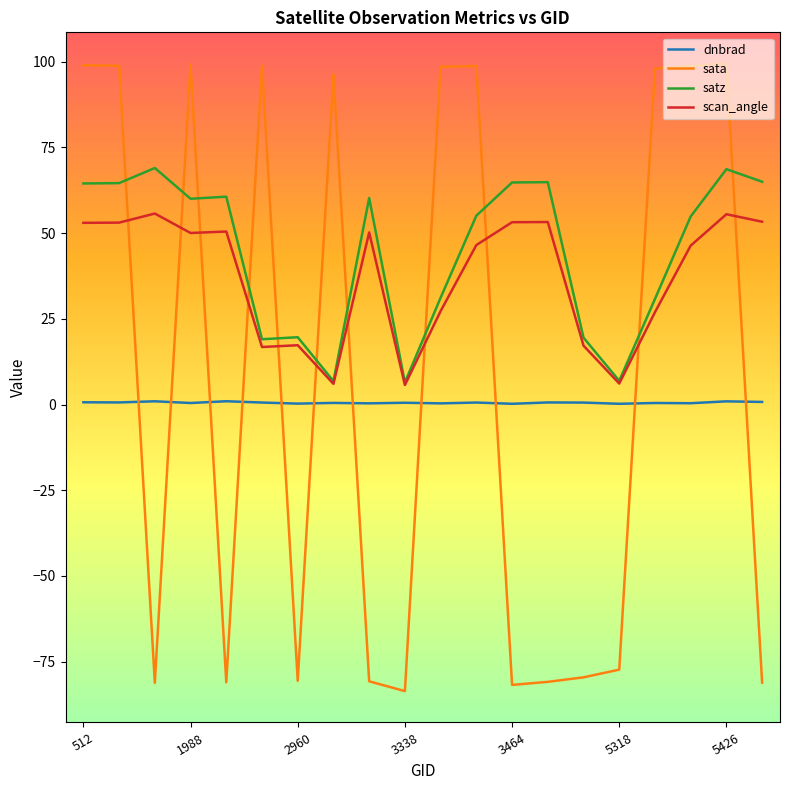

How many categories are shown in the chart?

20